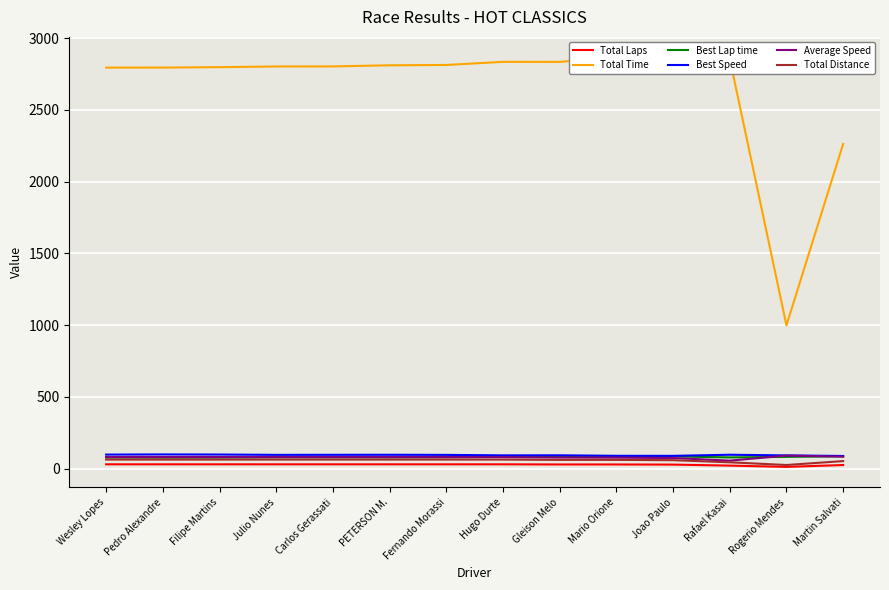

Which category has the highest value in the Best Lap time series?

Martin Salvati